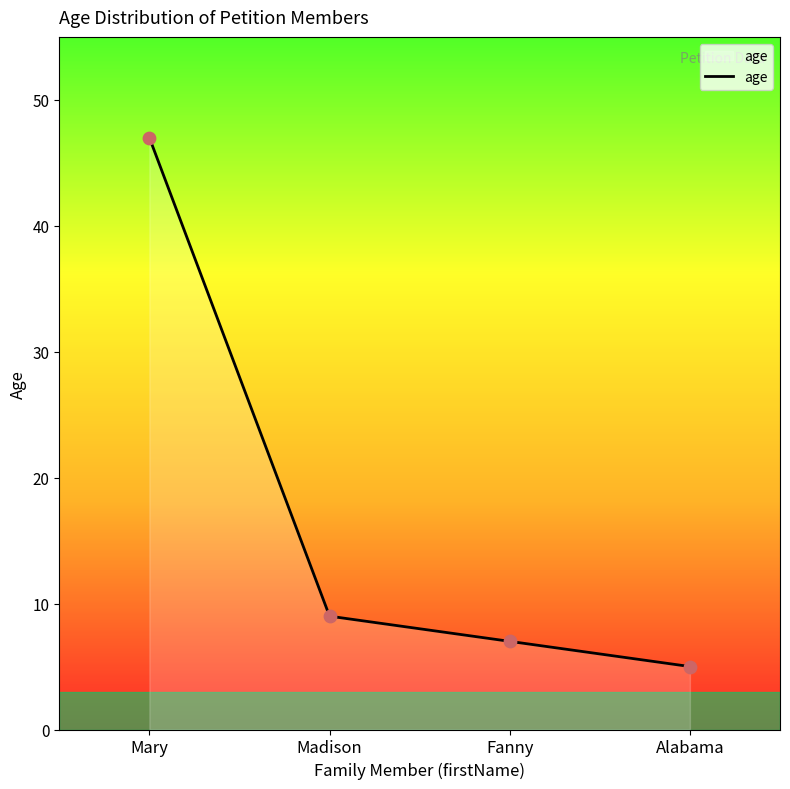

What is the change in value from Madison to Alabama?

-4